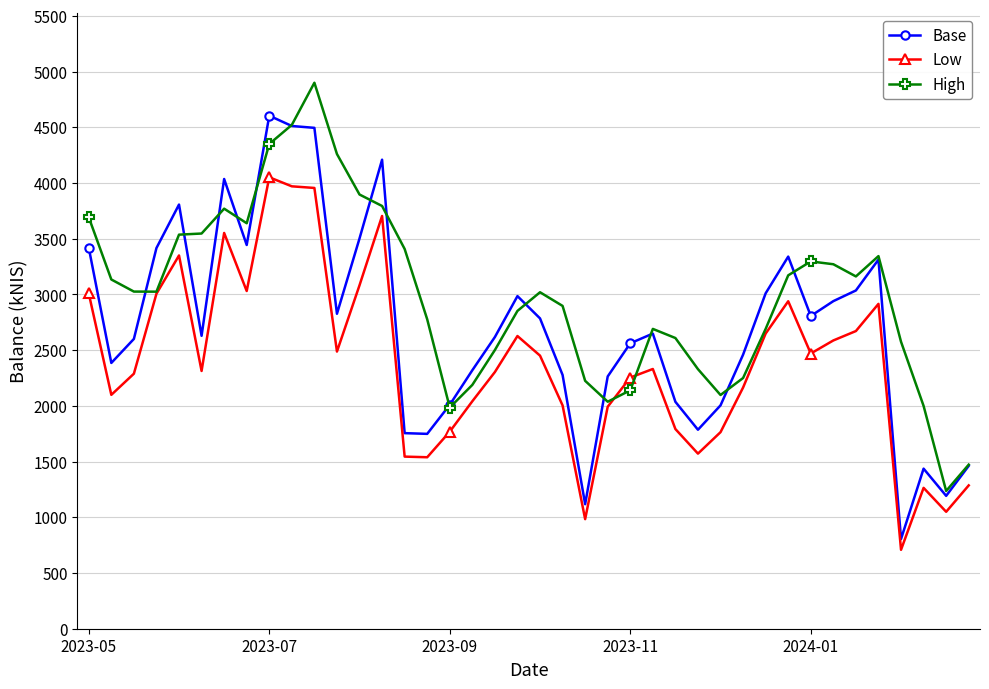

How many distinct data groups are displayed?

3